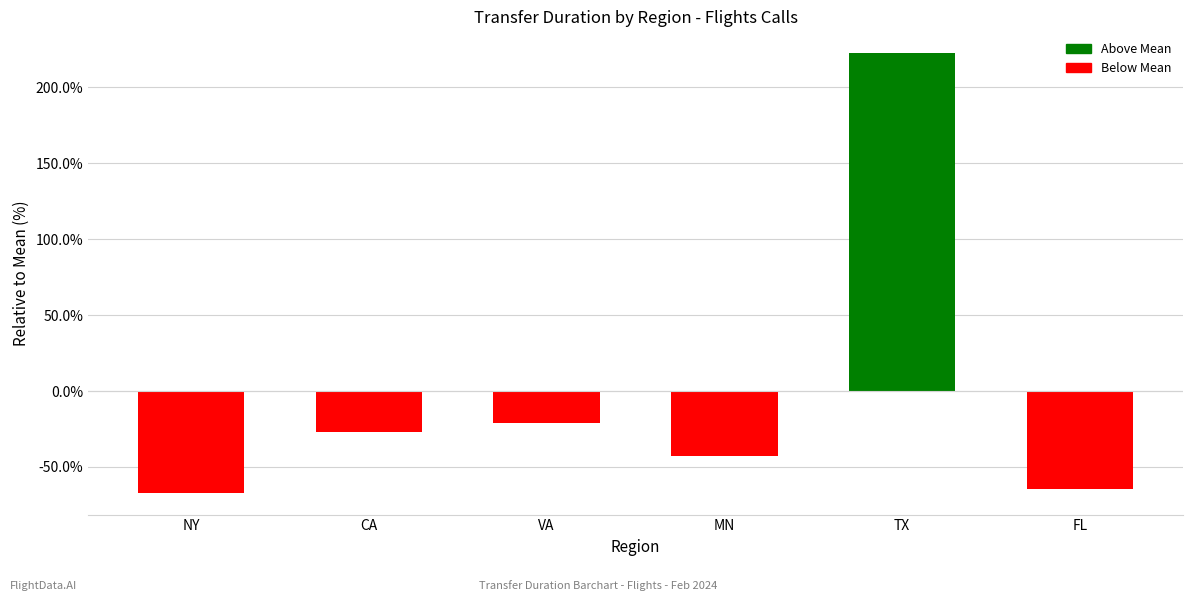

The chart shows a value of -71.8 at MN. True or false?

False